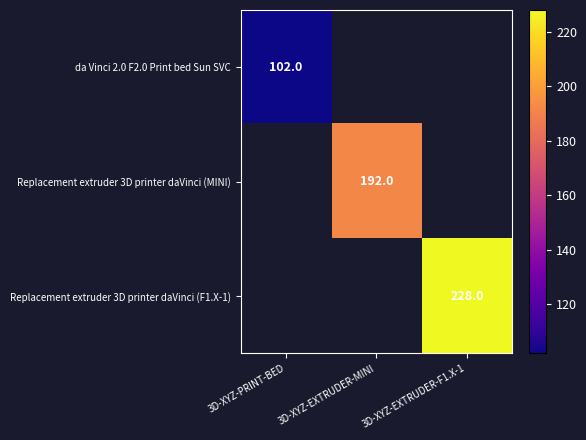

How many values in da Vinci 2.0 F2.0 Print bed Sun SVC are above zero?

1